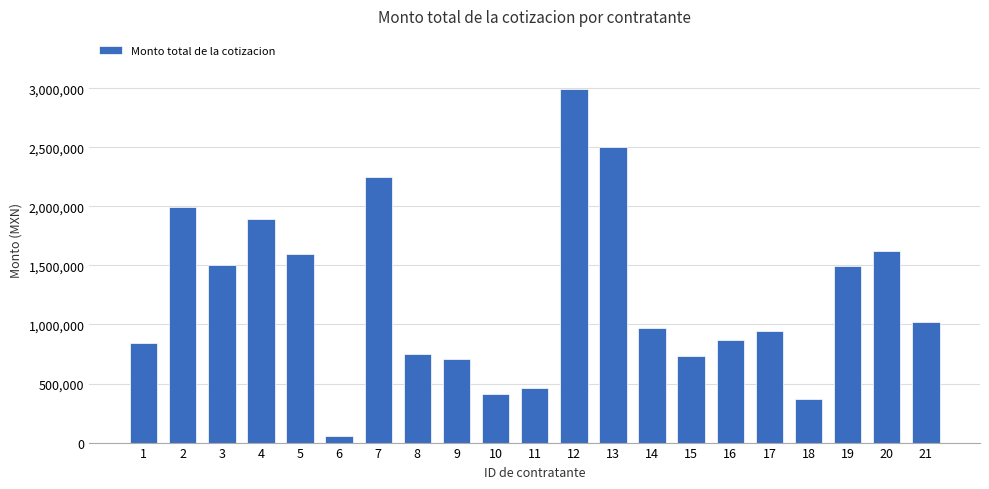

What is the change in value from 12 to 18?

-2622530.5